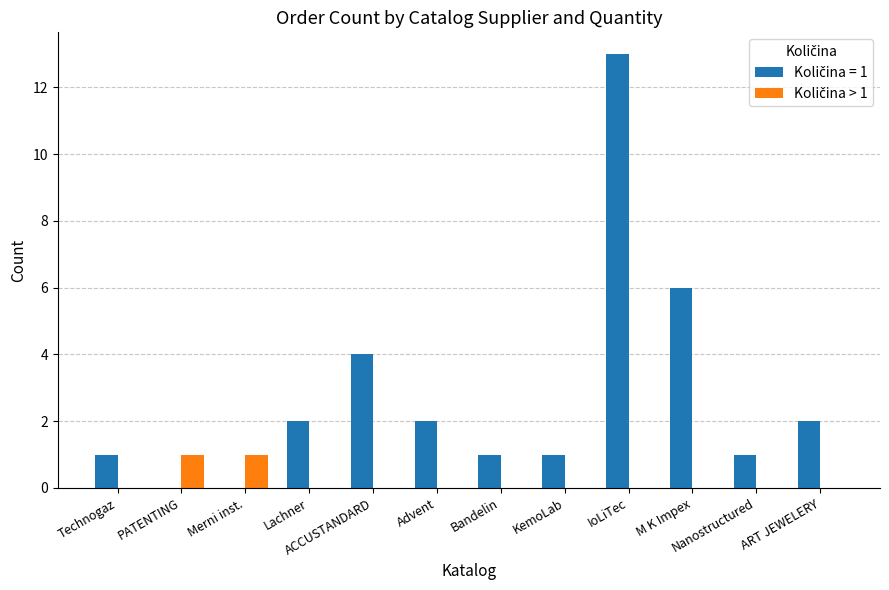

Which label corresponds to the largest value in the chart?

IoLiTec